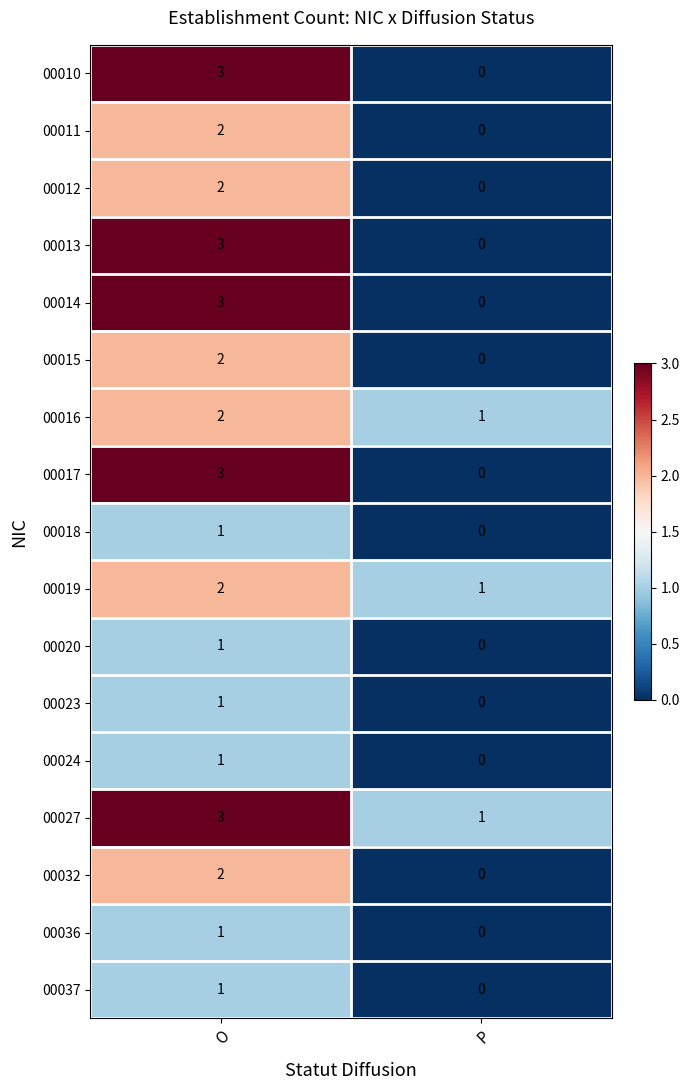

What is the total value across all series at O?

33